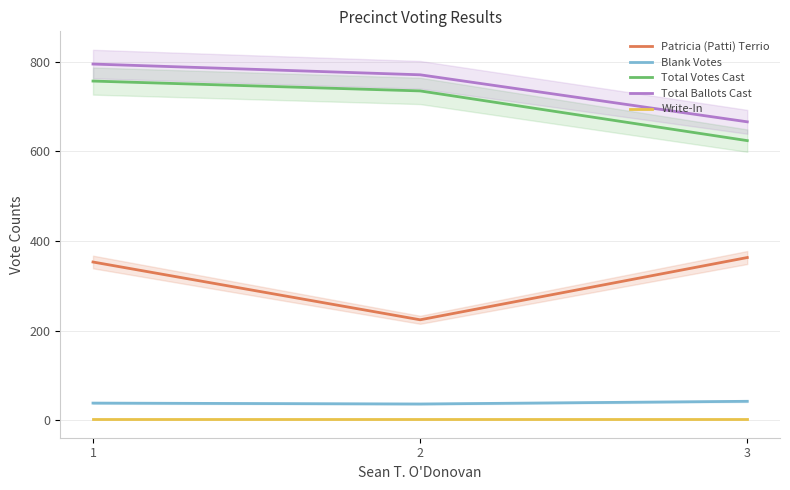

Reading right to left, what are all the values shown in this chart?

Patricia (Patti) Terrio: 3=363	2=224	1=353
Blank Votes: 3=42	2=36	1=38
Total Votes Cast: 3=624	2=735	1=757
Total Ballots Cast: 3=666	2=771	1=795
Write-In: 3=2	2=2	1=2